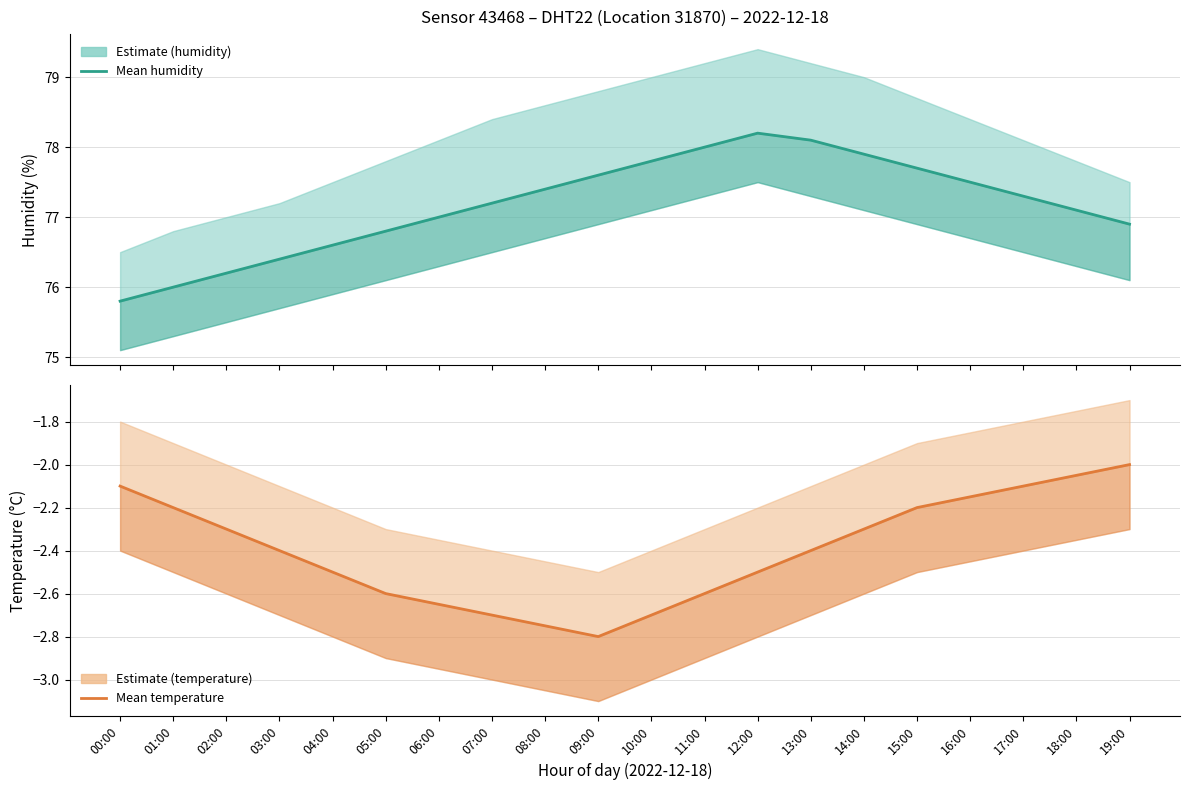

At which category is the sum across all series the highest?

12:00